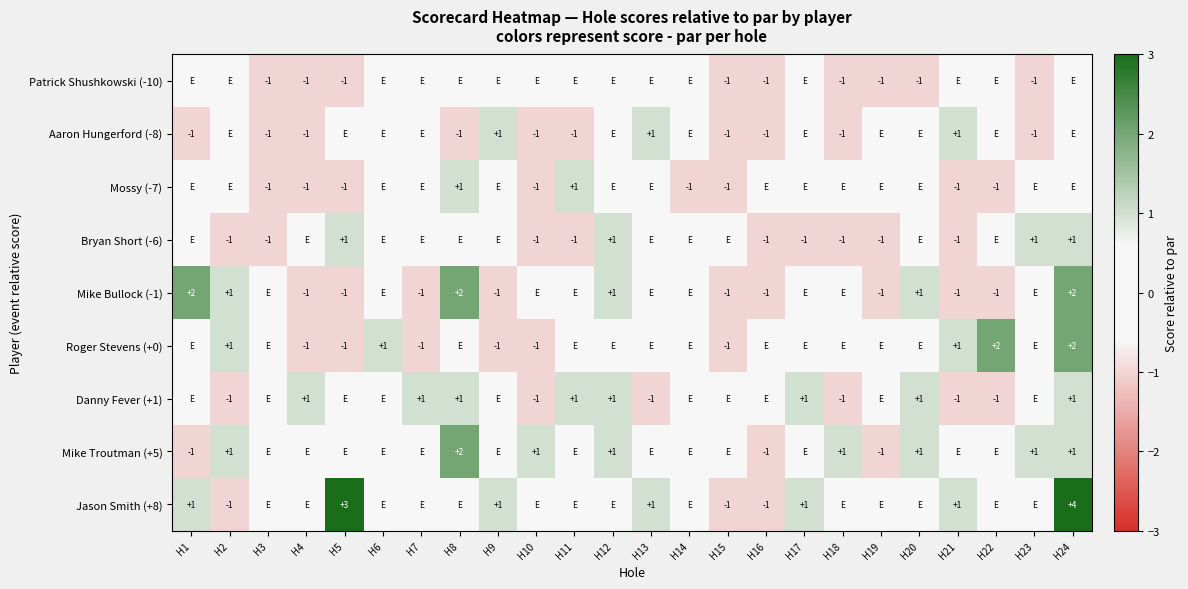

How many categories are shown in the chart?

24